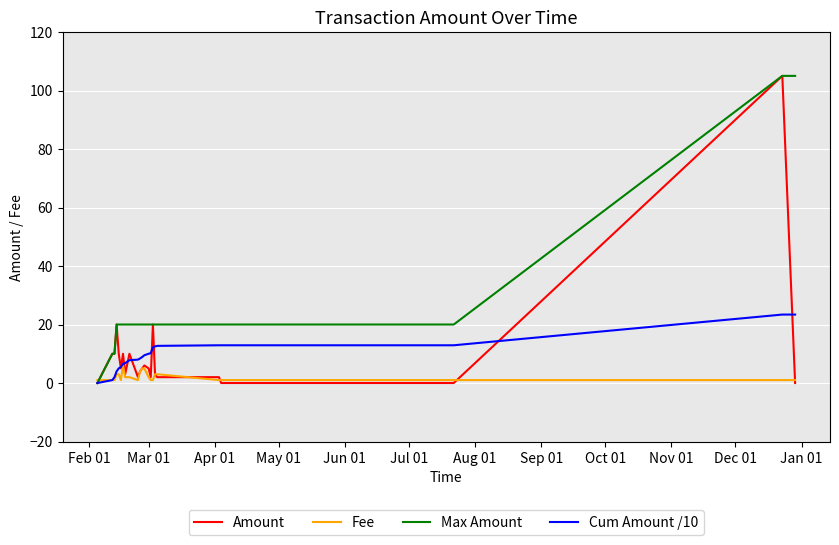

What is the maximum value for Fee?

6.0